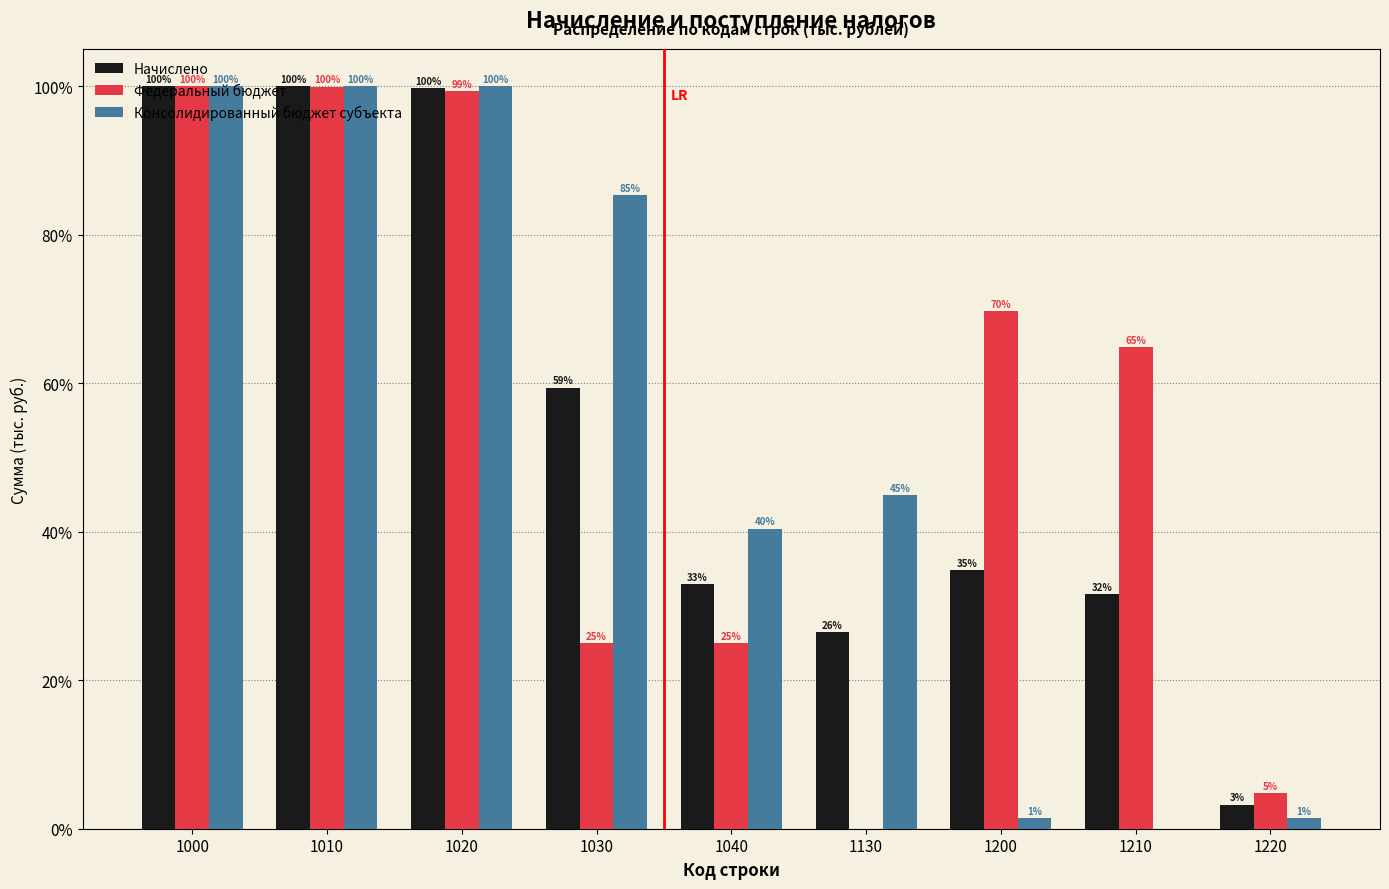

Is the value of Консолидированный бюджет субъекта at 1210 greater than the value of Федеральный бюджет at 1210?

No